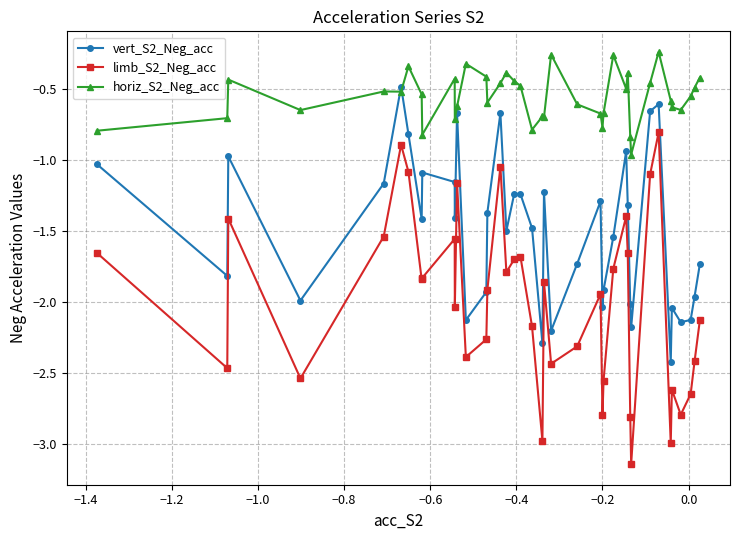

Which series has the largest range (max minus min)?

limb_S2_Neg_acc